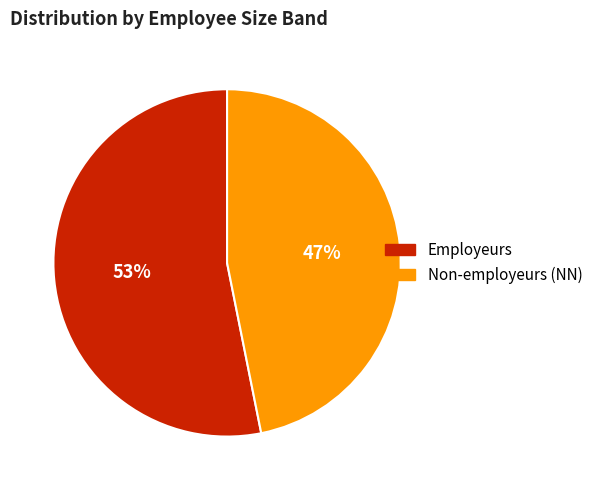

Between Non-employeurs (NN) and Employeurs, which is larger?

Employeurs